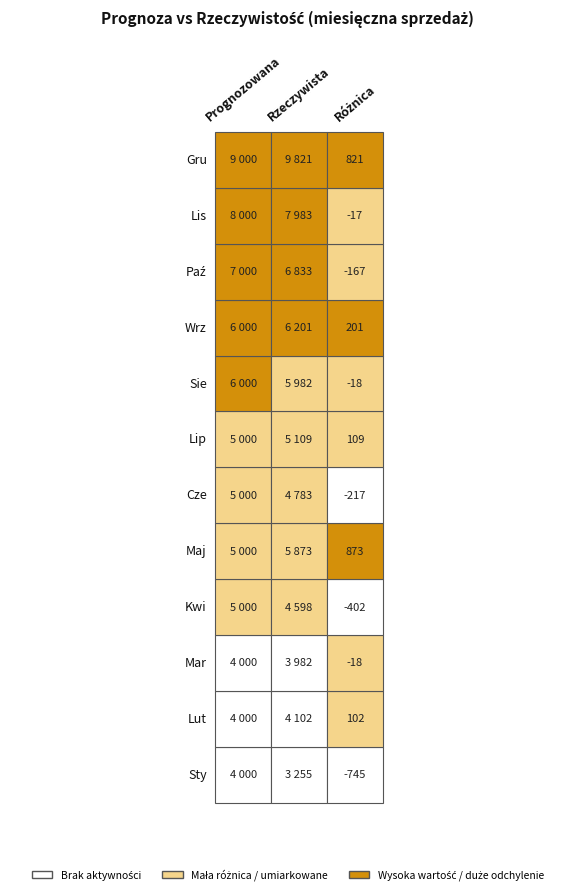

Which series has the largest total across all categories?

Rzeczywista